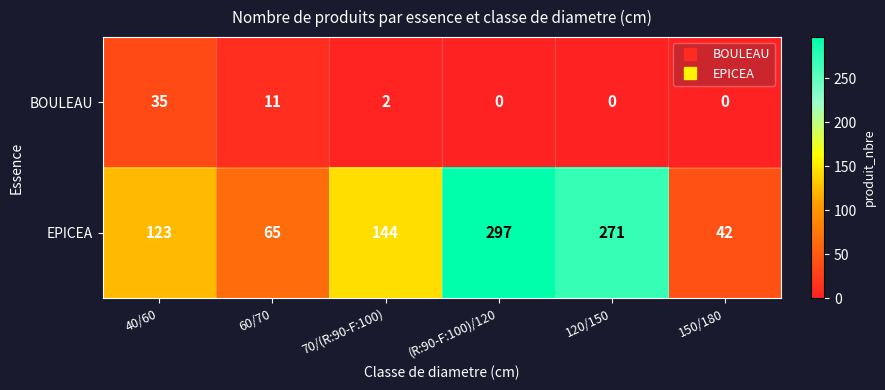

How many data points in BOULEAU are less than 2?

3